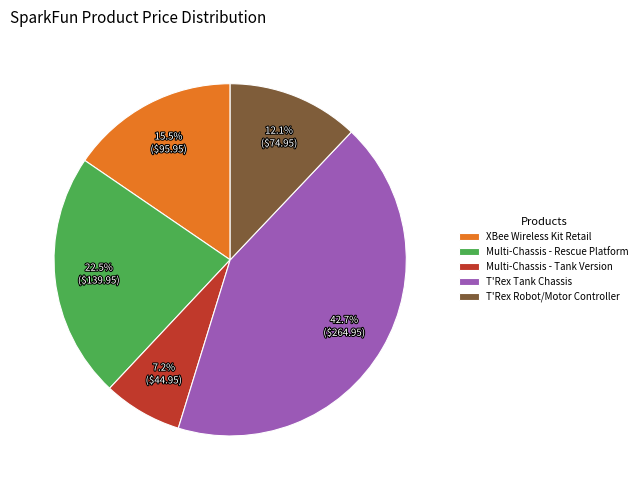

The T'Rex Robot/Motor Controller slice represents 12% of the pie. True or false?

True